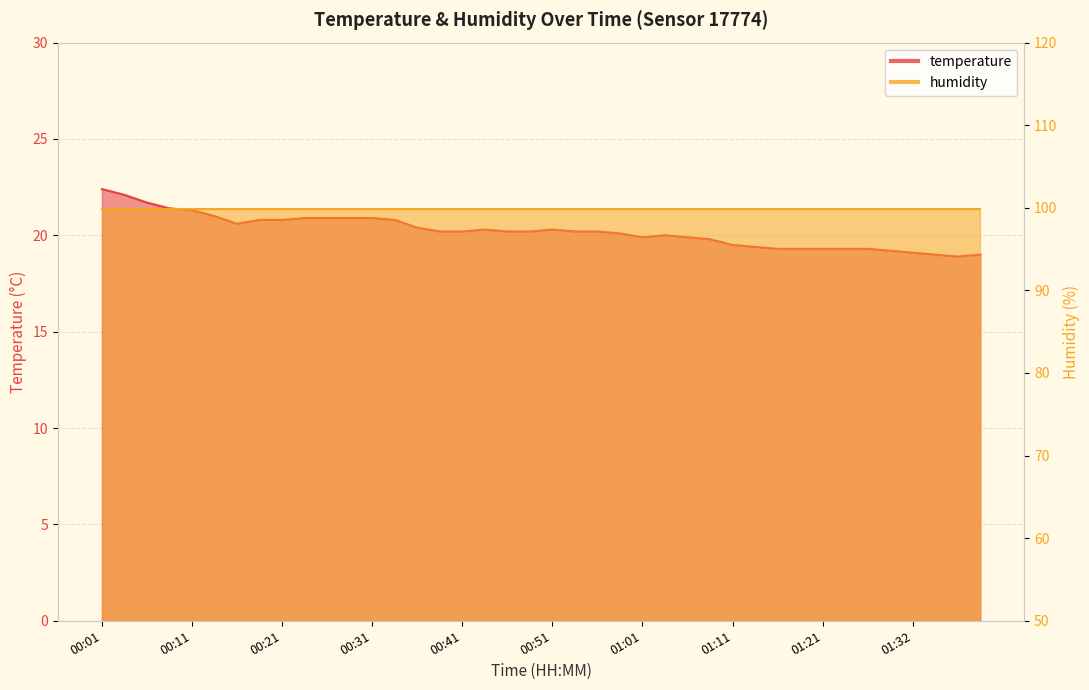

What is the difference between the maximum and minimum values?

3.5